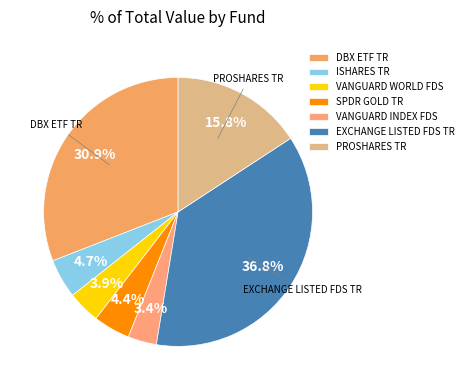

Count the number of slices in the pie.

7